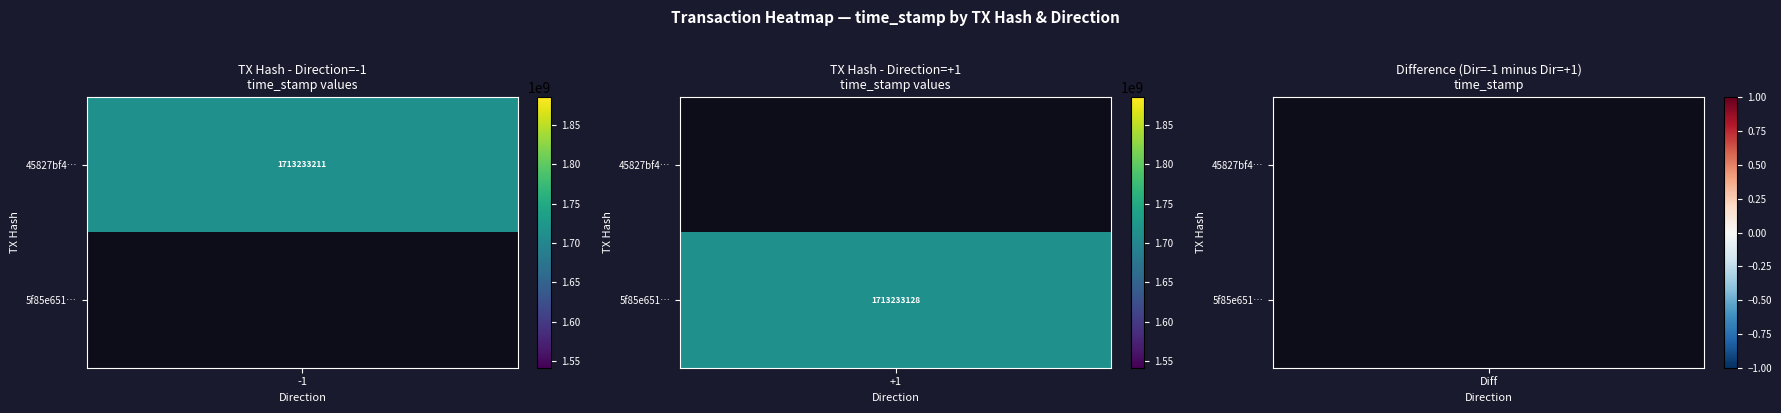

Reading left to right, what are all the values shown in this chart?

45827bf4b57ad49b13b66c95c7b4c43f6f68e33: 1713233211	0
5f85e6512984d9cd88ef10807a97be7efd94aeb: 0	1713233128